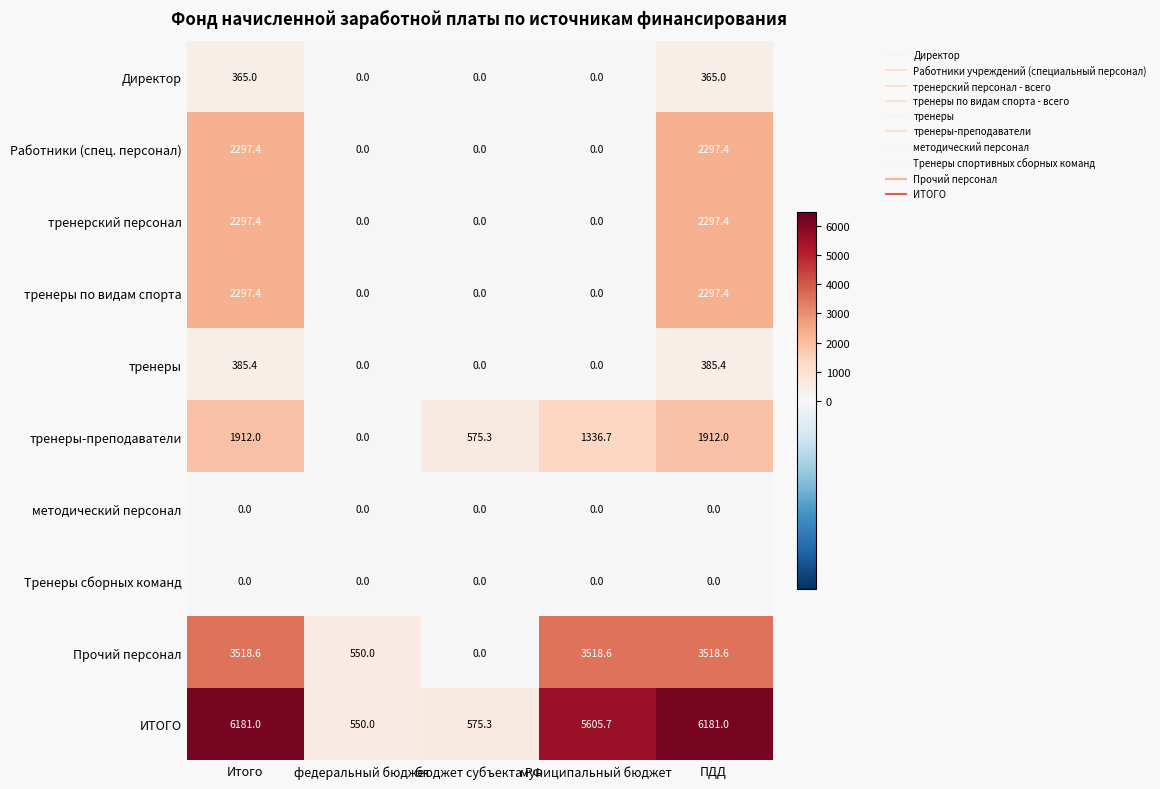

How many values in the ИТОГО series exceed 5605?

3